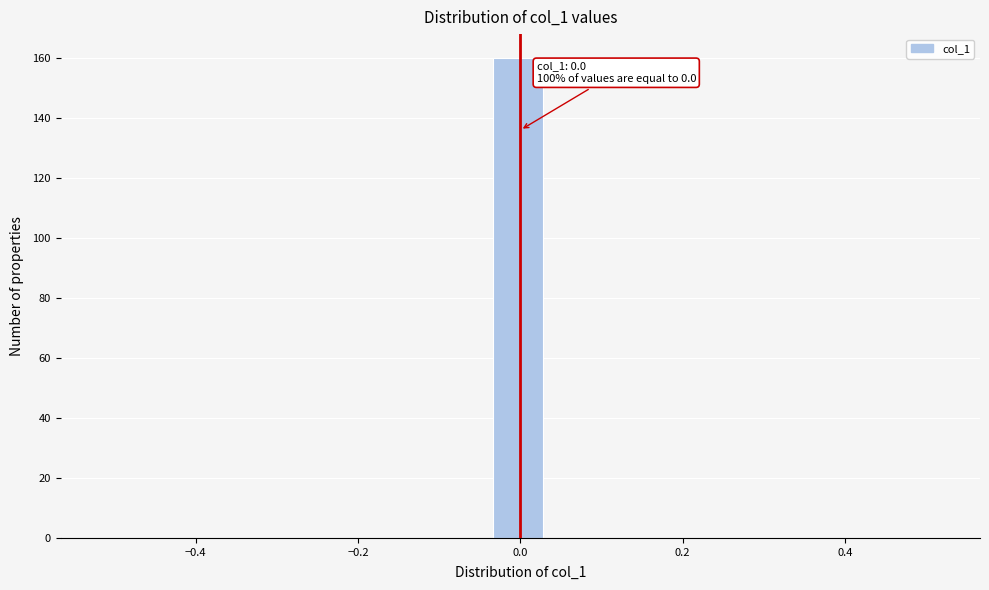

Read against the x-axis, roughly where is the centre of the tallest bar?

0.00